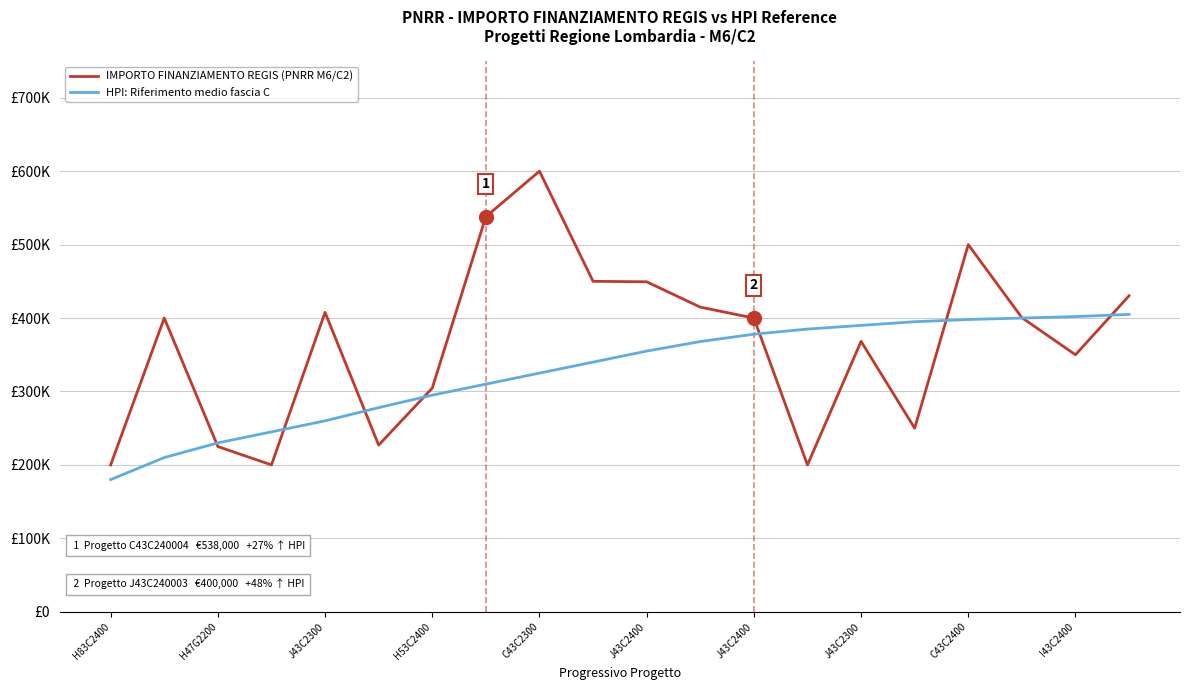

List the series in order of their overall mean, lowest first.

HPI: Riferimento medio fascia C, IMPORTO FINANZIAMENTO REGIS (PNRR M6/C2)